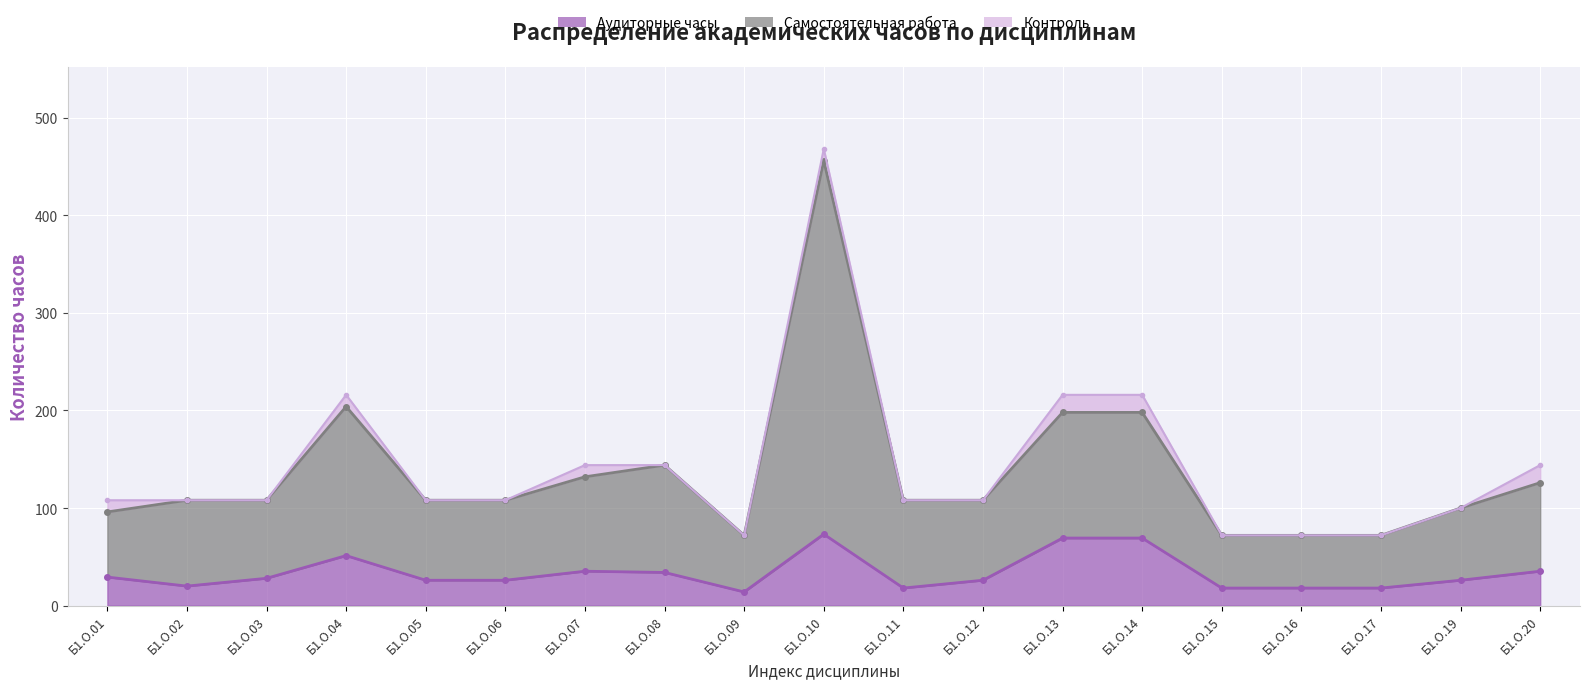

True or false: Аудиторные часы and Самостоятельная работа cross at least once.

False